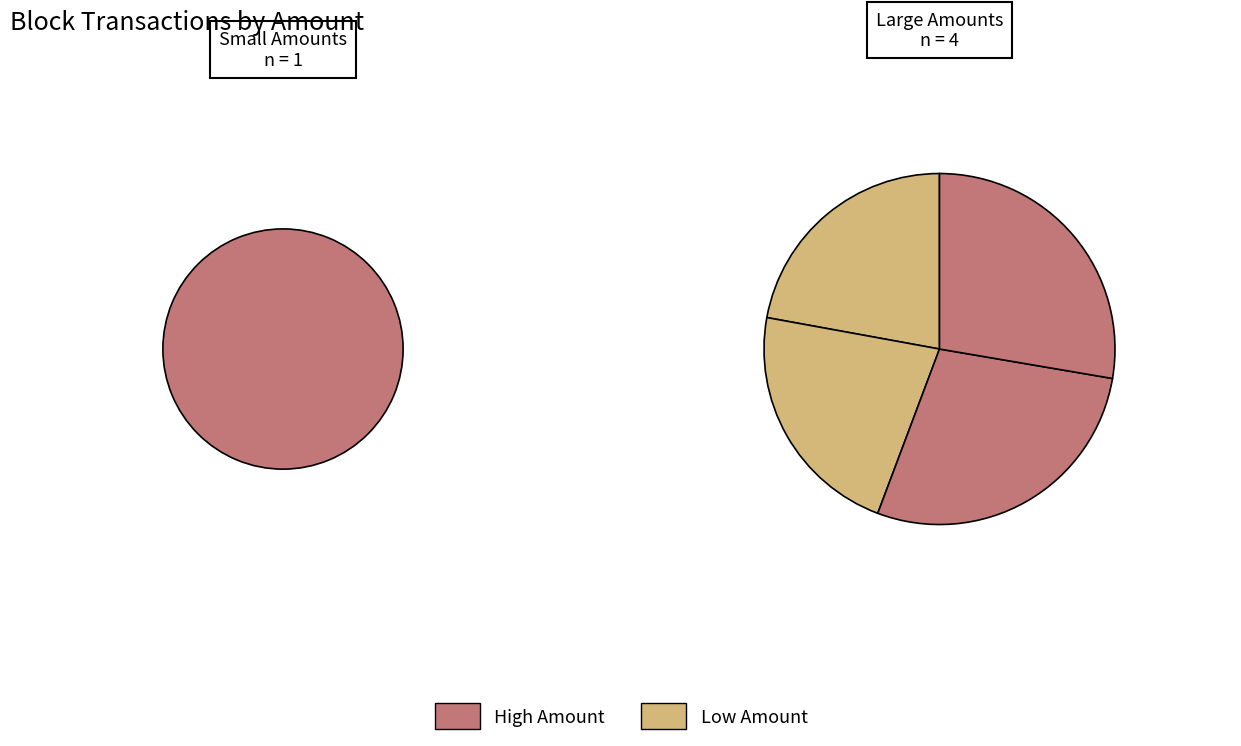

Is it true that 308973 is 22% of the pie?

True